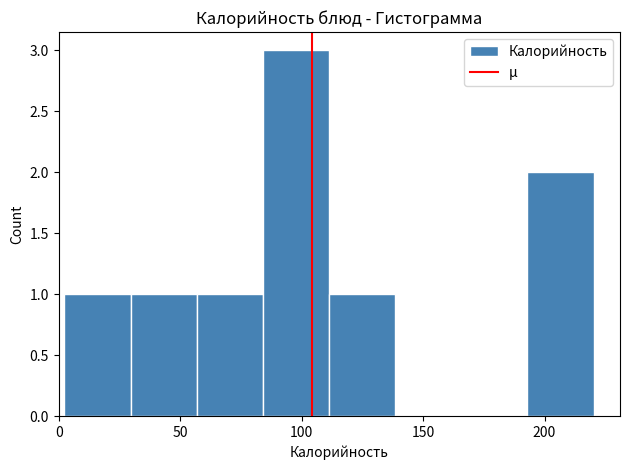

What is the height of the bar covering 0 to 30 on the x-axis? Neither the bar edges nor the heights are printed on the chart, so give them approximately, as read against the axes.

1